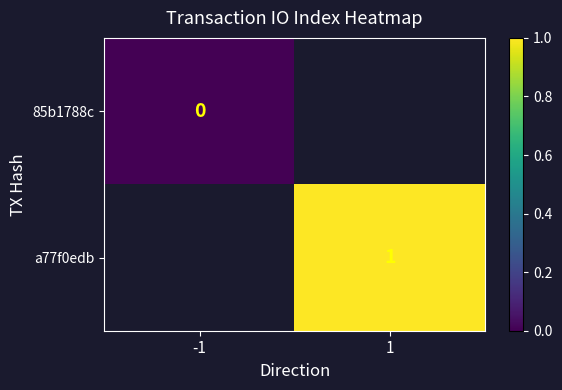

True or false: a77f0edb has a value of 1 at 1.

True